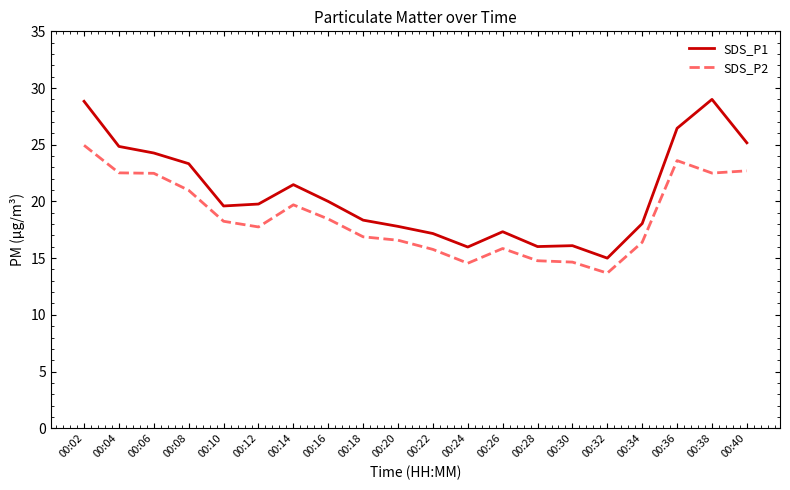

True or false: SDS_P1 has more than 2 points higher than both neighbors.

True